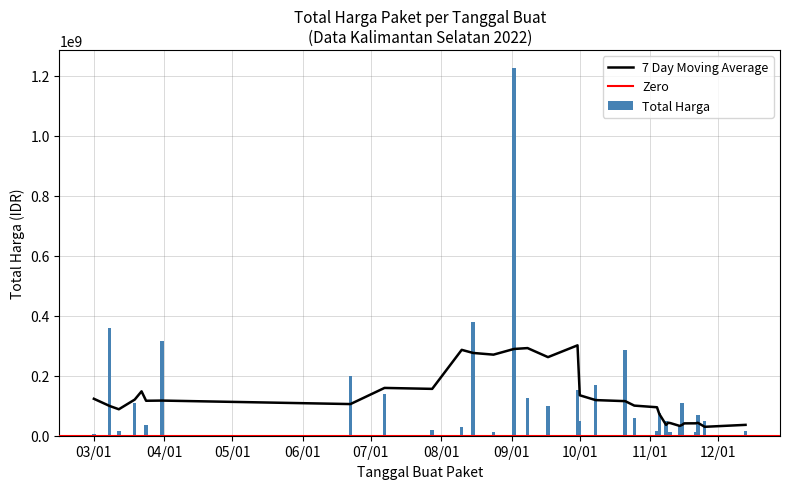

What is the highest value of the Total Harga series?

1224682000